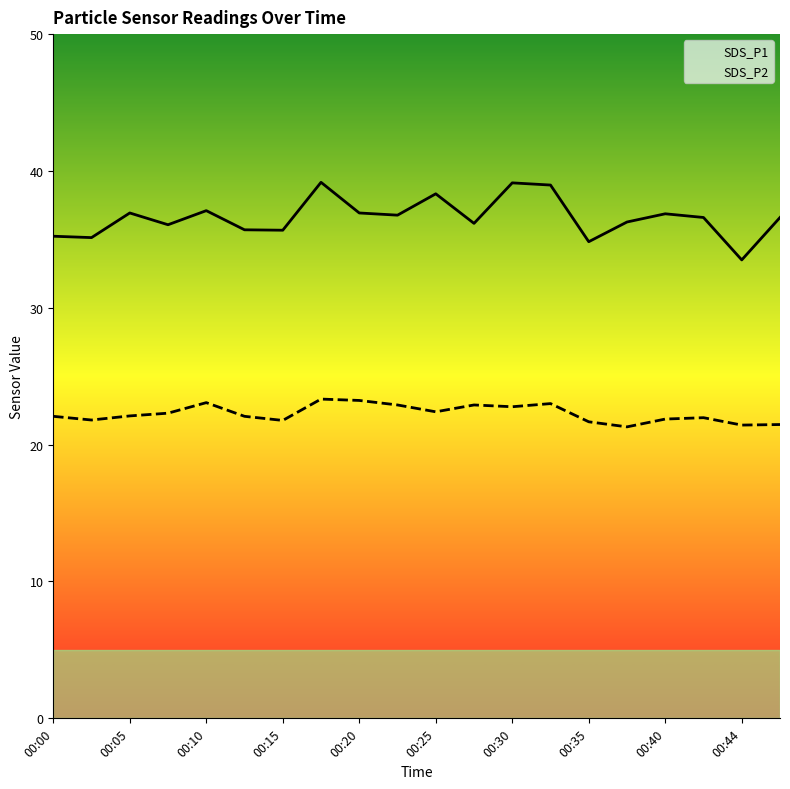

What is the minimum value for SDS_P1?

33.5